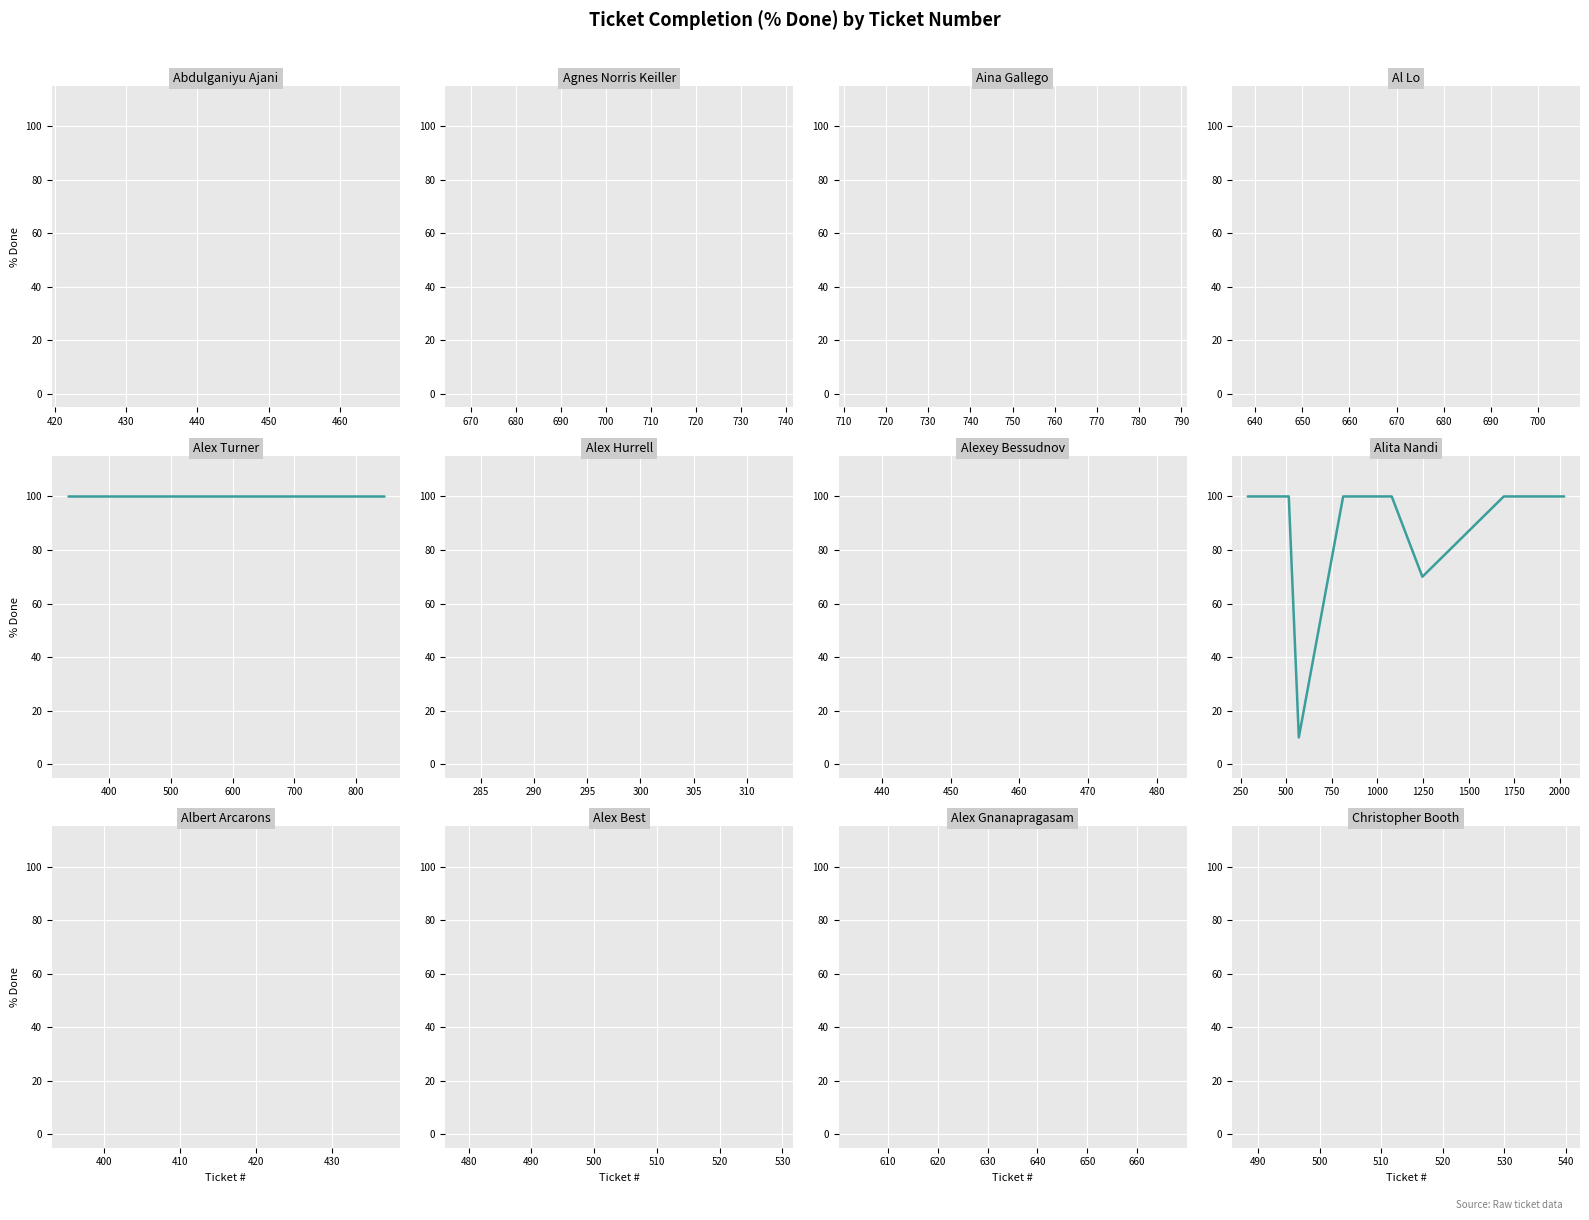

What is the maximum value shown in the chart?

100